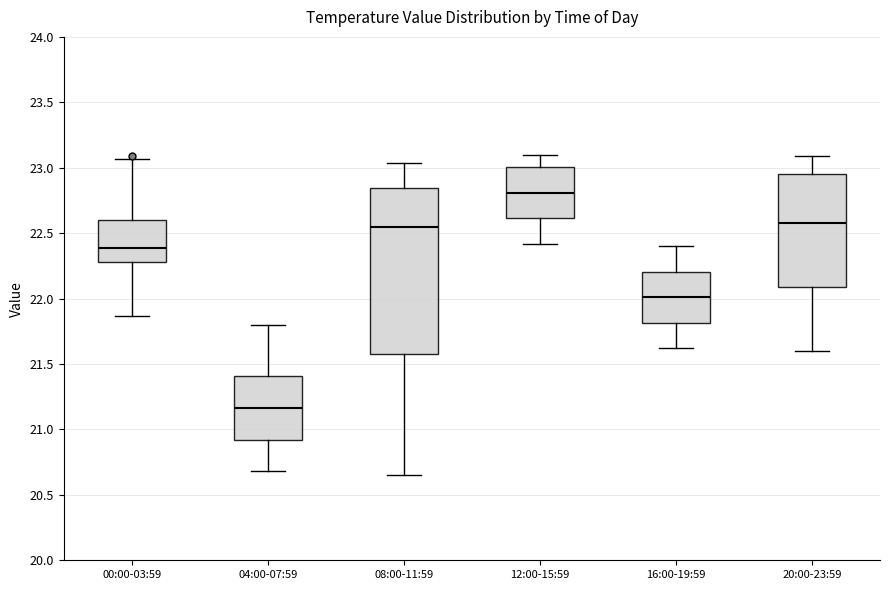

Which box is the tallest, from its lower edge to its upper edge?

08:00-11:59